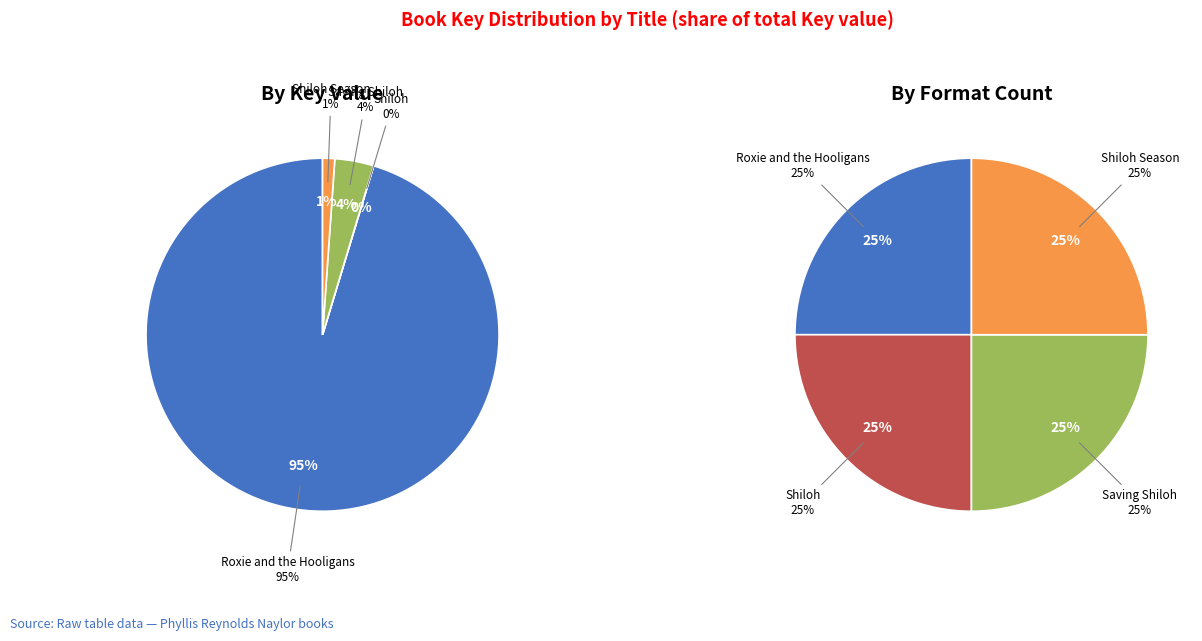

Combined, do Saving Shiloh and Shiloh account for over 50%?

No